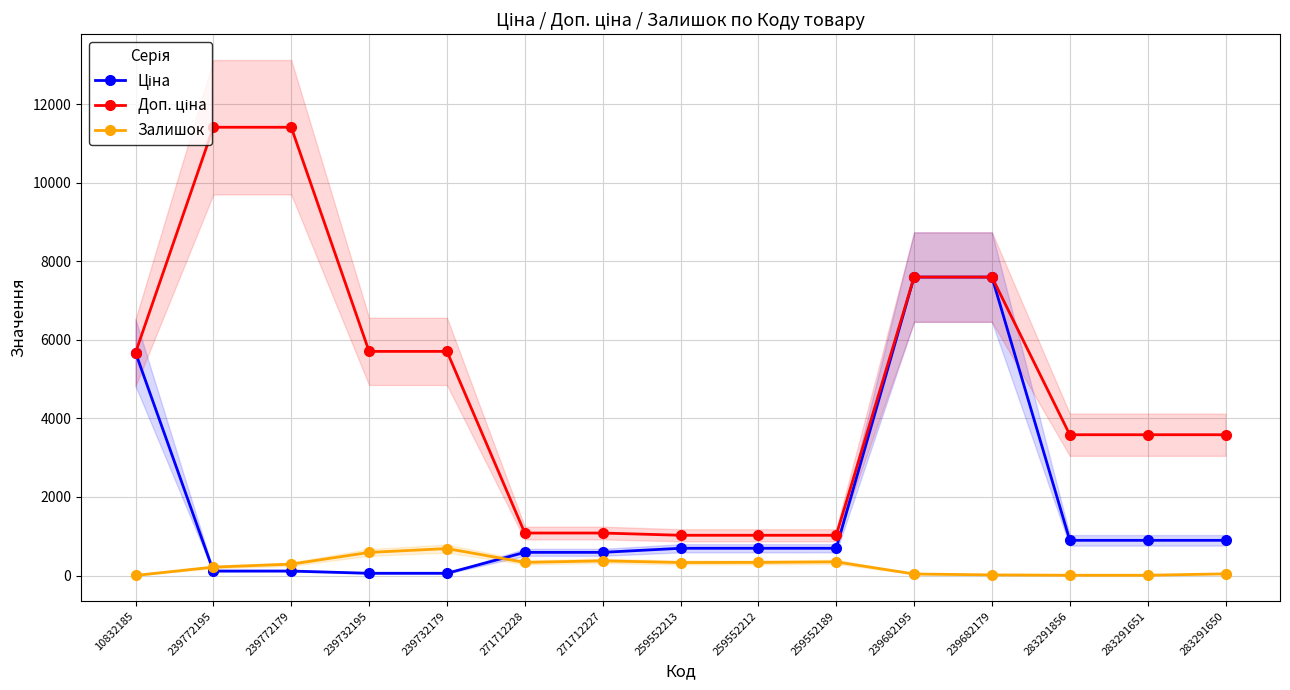

What is the minimum value for Залишок?

2.0